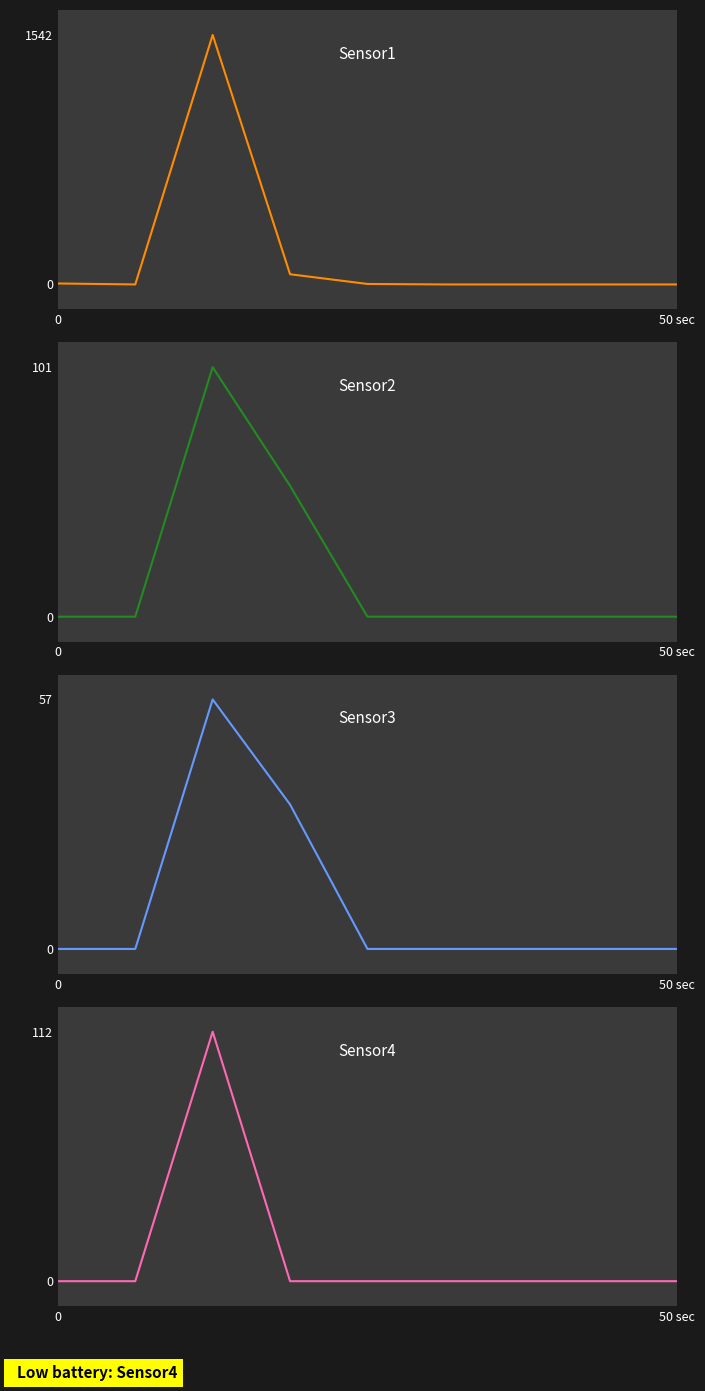

What are all the series names shown in the legend?

Australia, China, India, England